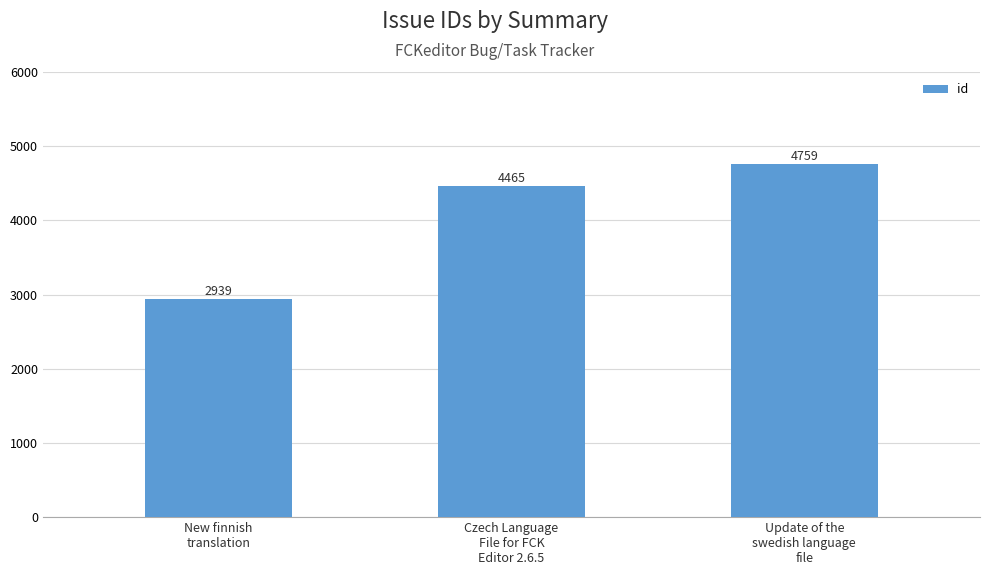

How many bars are there in total?

3